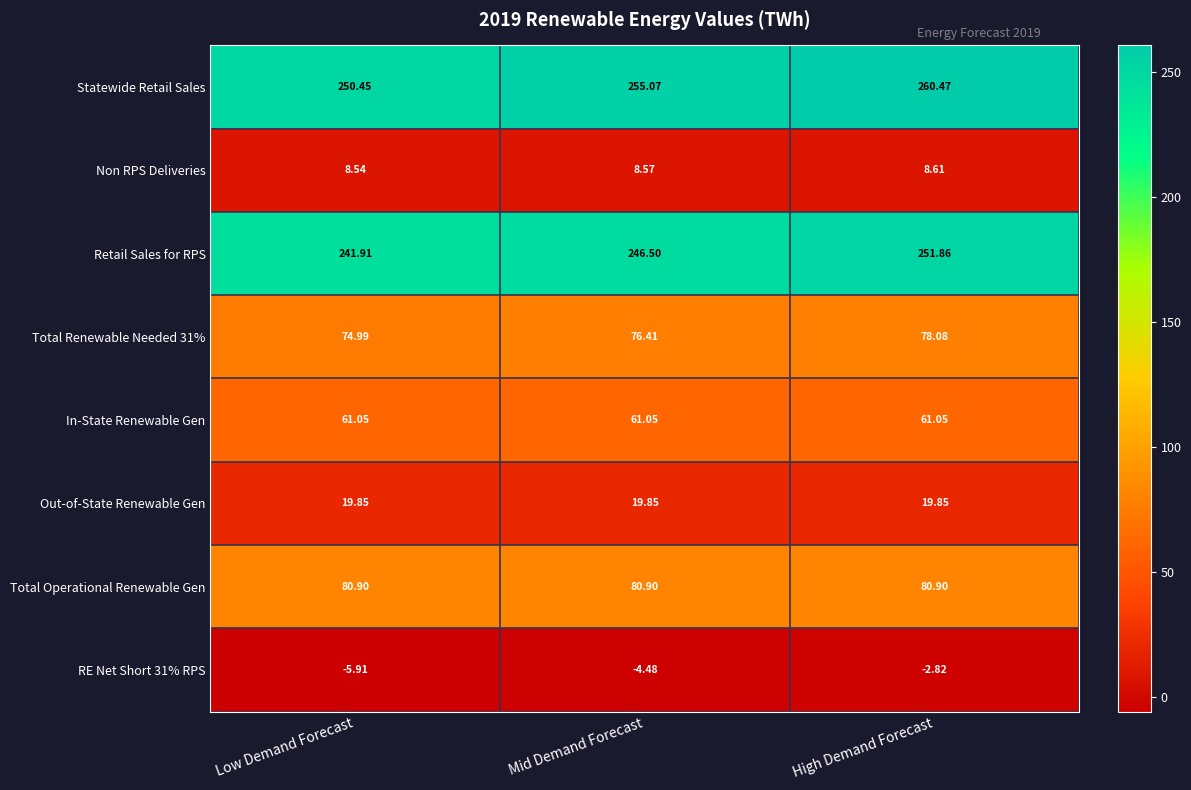

Which series changed the most between Low Demand Forecast and High Demand Forecast?

Statewide Retail Sales